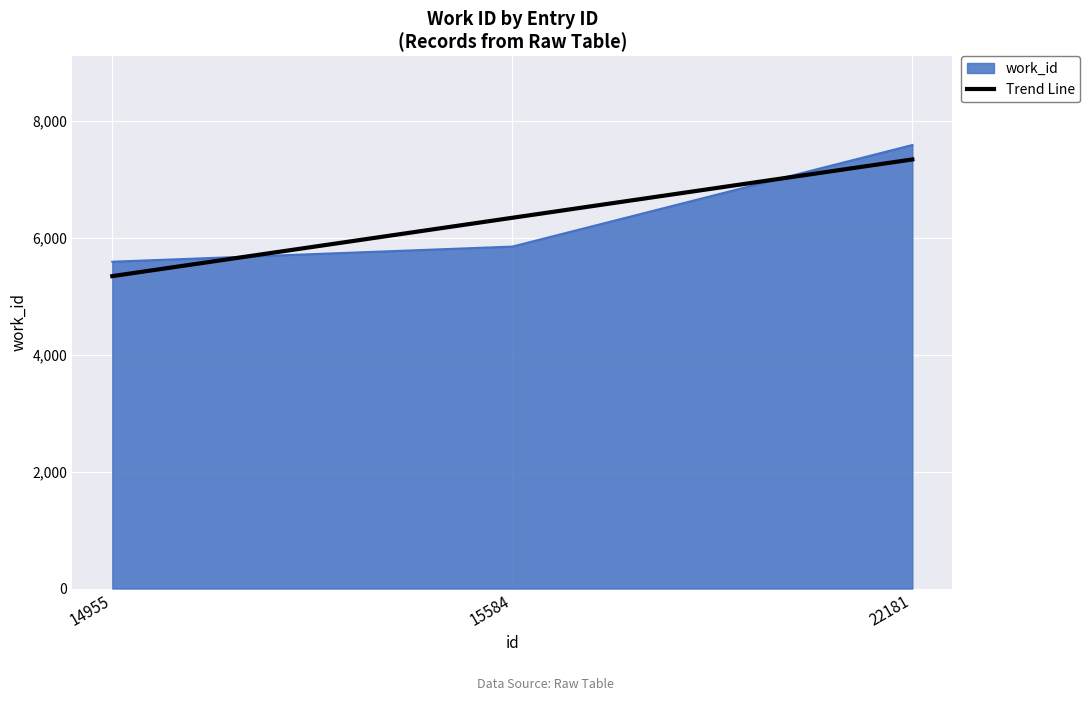

Is the value of work_id at 22181 greater than the value of Trend Line at 22181?

Yes